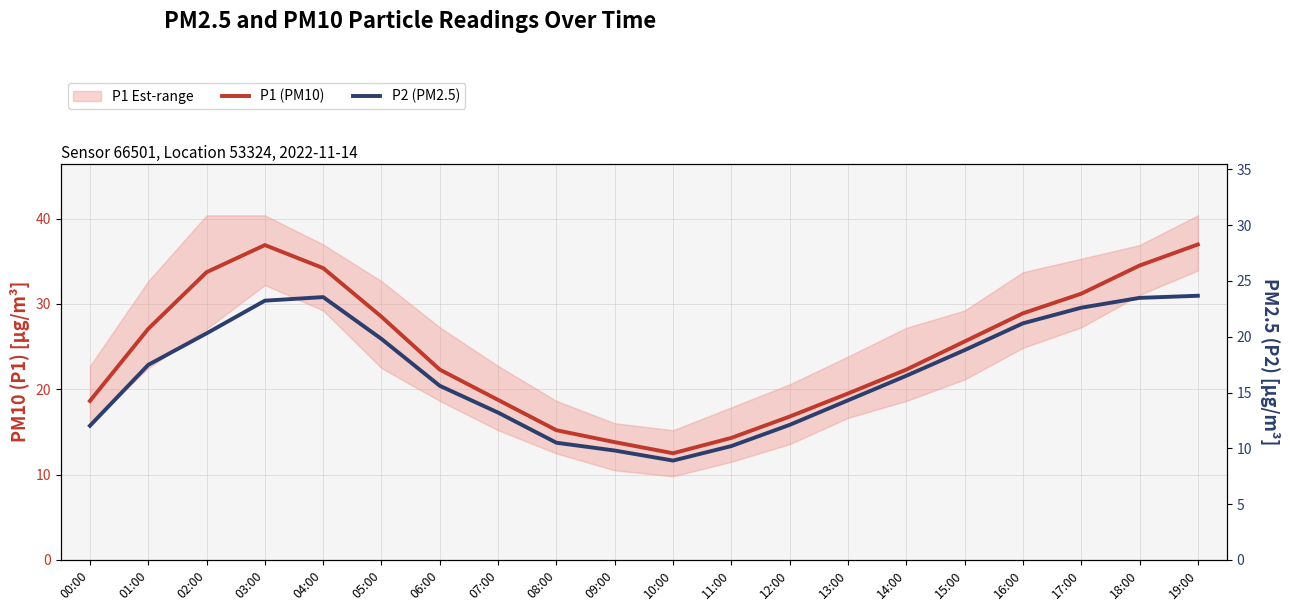

Rank the categories by P2 (PM2.5) value from highest to lowest.

19:00, 04:00, 18:00, 03:00, 17:00, 16:00, 02:00, 05:00, 15:00, 01:00, 14:00, 06:00, 13:00, 07:00, 12:00, 00:00, 08:00, 11:00, 09:00, 10:00